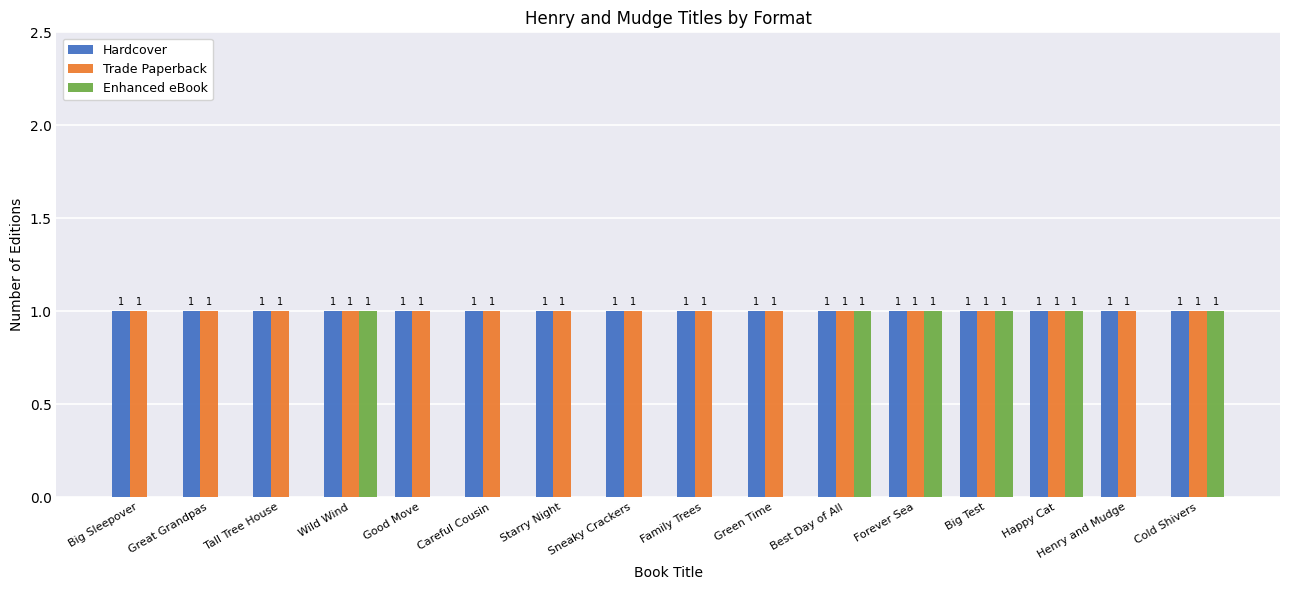

The Trade Paperback series shows 2 at Great Grandpas. True or false?

False